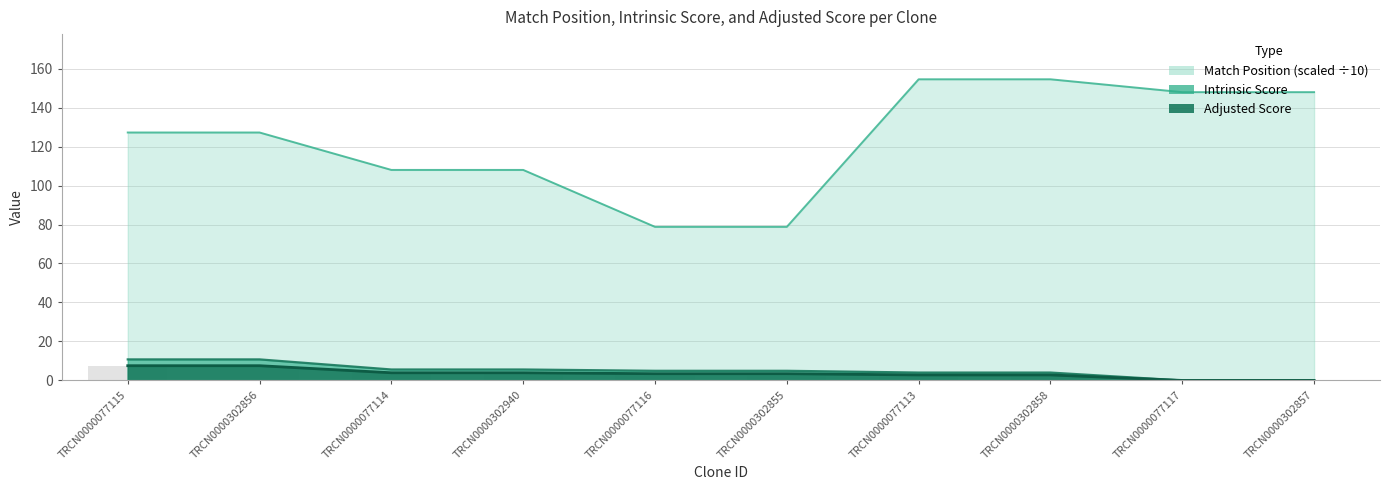

Between TRCN0000302940 and TRCN0000077116, which series saw the biggest shift?

Match Position